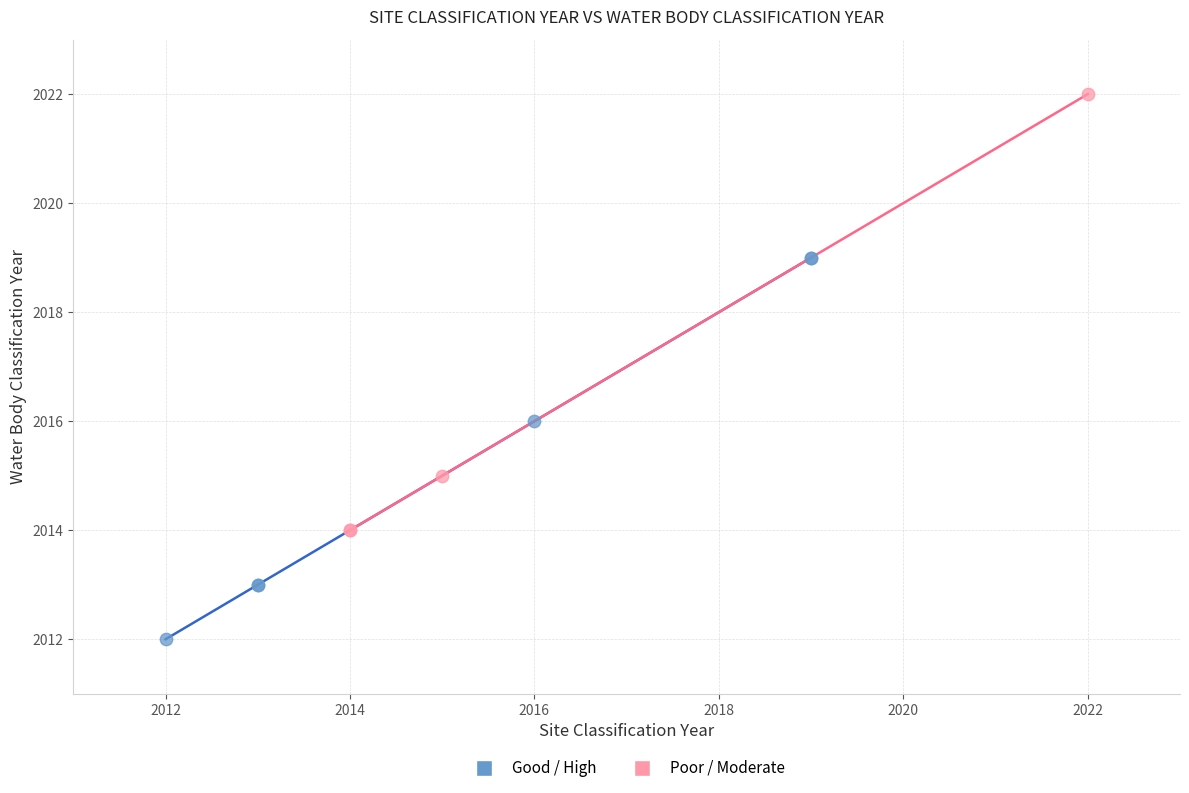

Which series reaches the minimum Y coordinate?

Good / High